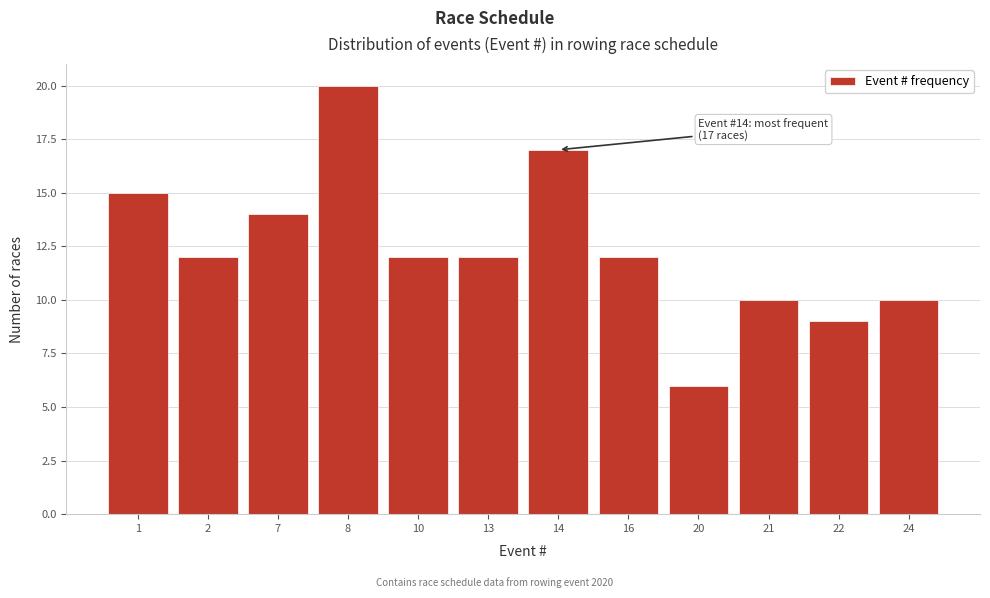

Reading left to right, extract all data points from this chart.

15	12	14	20	12	12	17	12	6	10	9	10